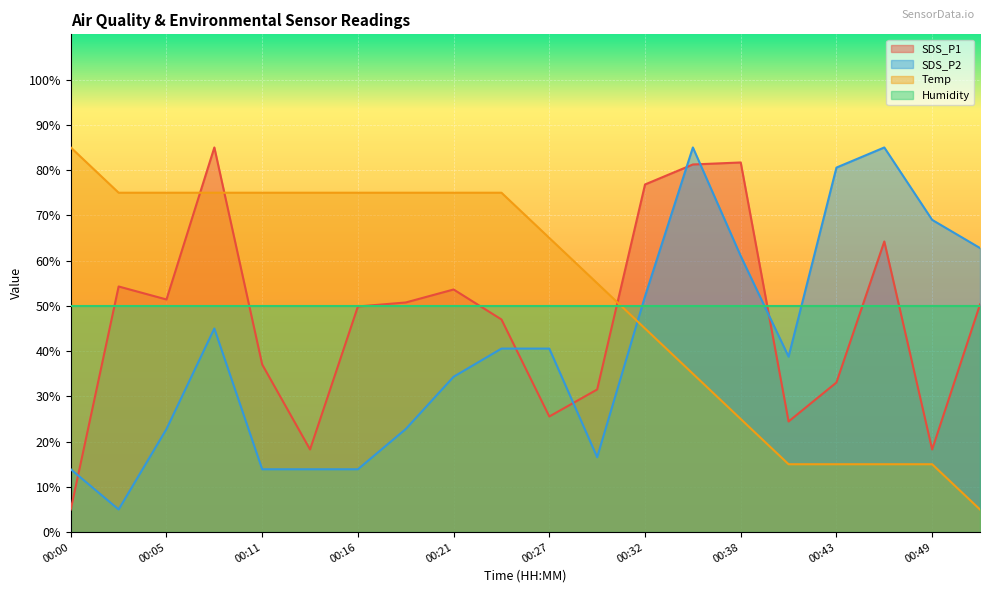

Reading left to right, what are all the values shown in this chart?

SDS_P1: 5.0	54.3	51.4	85.0	37.0	18.3	49.9	50.7	53.6	47.0	25.6	31.5	76.8	81.2	81.7	24.4	33.1	64.2	18.3	50.3
SDS_P2: 13.9	5.0	22.8	45.0	13.9	13.9	13.9	22.8	34.3	40.6	40.6	16.6	52.1	85.0	61.0	38.8	80.6	85.0	69.0	62.8
Temp: 85.0	75.0	75.0	75.0	75.0	75.0	75.0	75.0	75.0	75.0	65.0	55.0	45.0	35.0	25.0	15.0	15.0	15.0	15.0	5.0